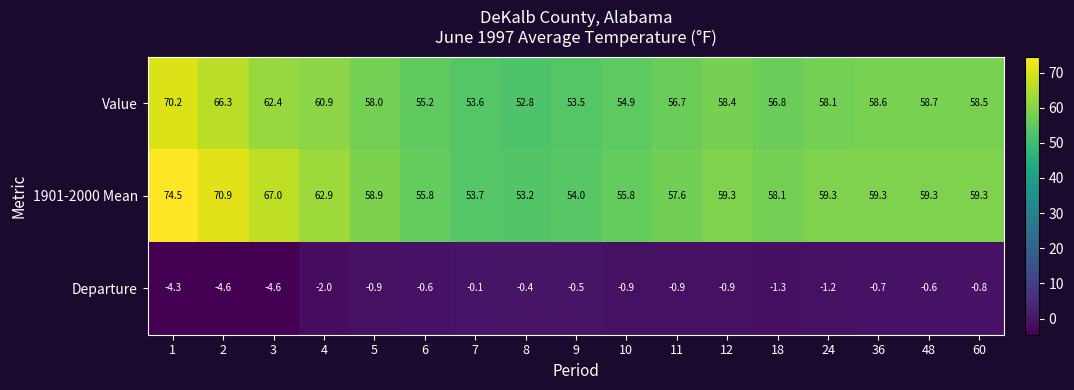

What is the maximum value shown in the chart?

74.5